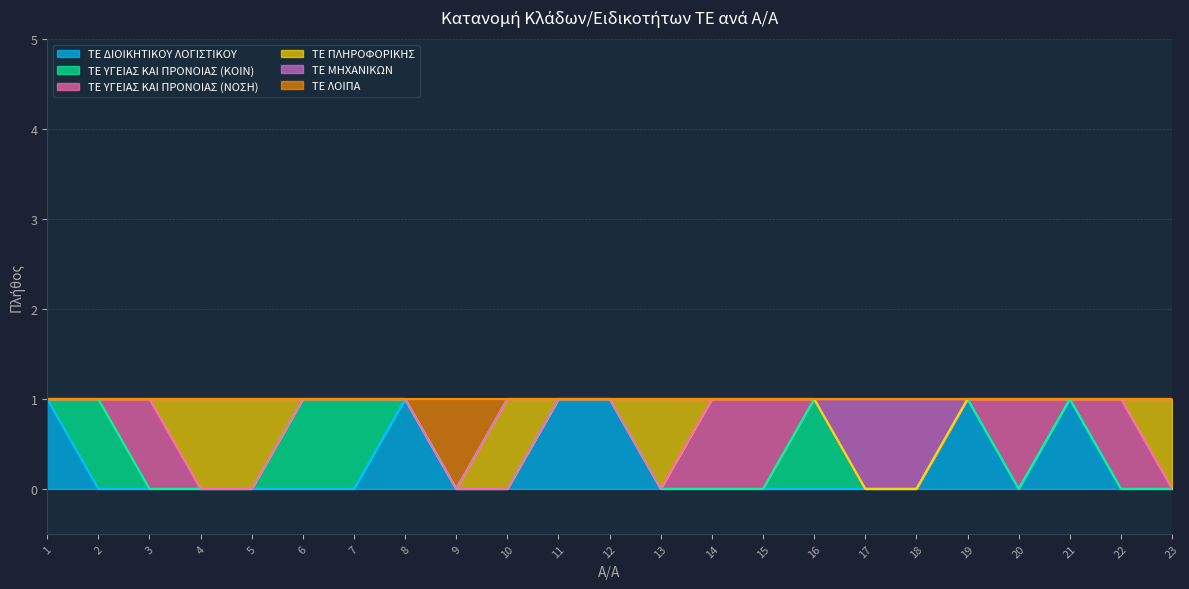

List the labels in order of ΤΕ ΥΓΕΙΑΣ ΚΑΙ ΠΡΟΝΟΙΑΣ (ΚΟΙΝ) value, smallest first.

1, 3, 4, 5, 8, 9, 10, 11, 12, 13, 14, 15, 17, 18, 19, 20, 21, 22, 23, 2, 6, 7, 16